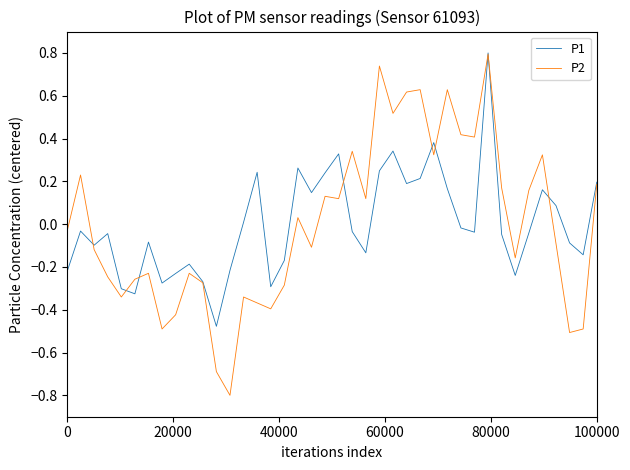

What is the minimum value for P2?

-0.8